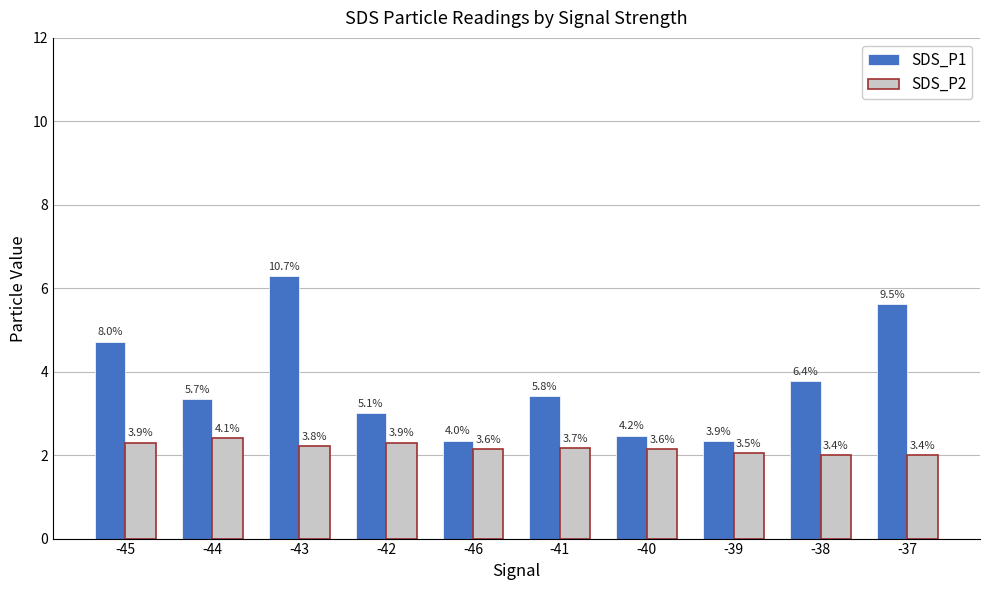

Does the chart contain any negative values?

No